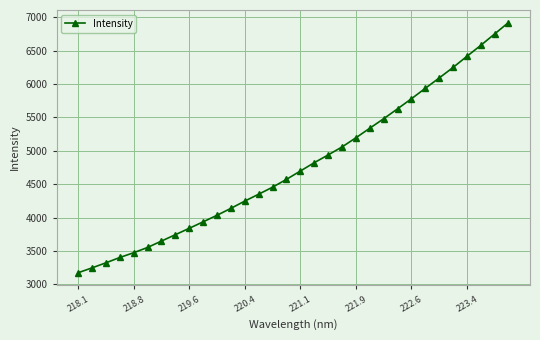

What is the difference between the maximum and minimum values?

3744.9